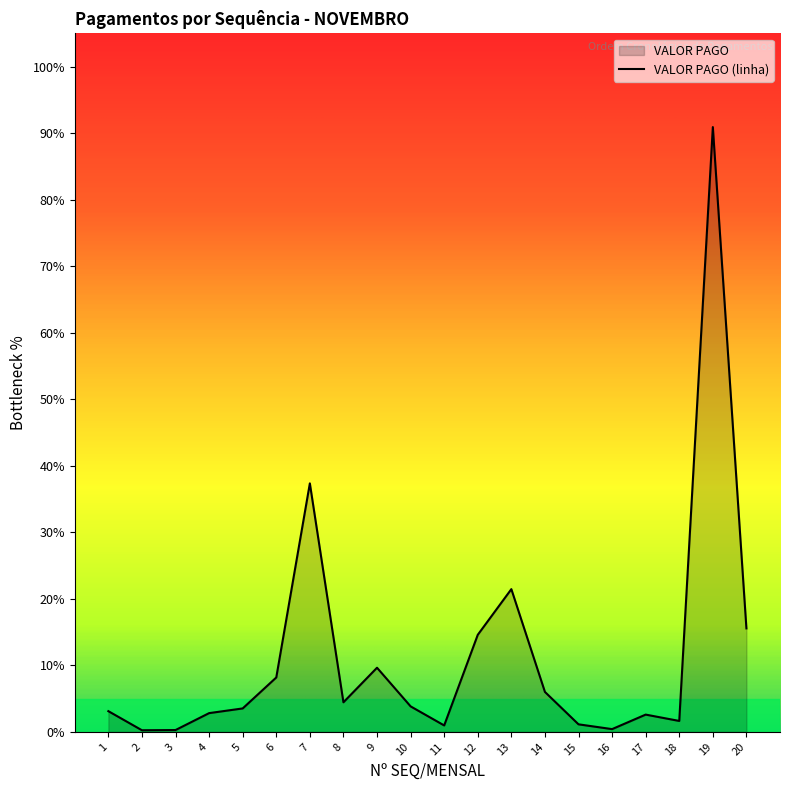

How many lines are shown in the chart?

1